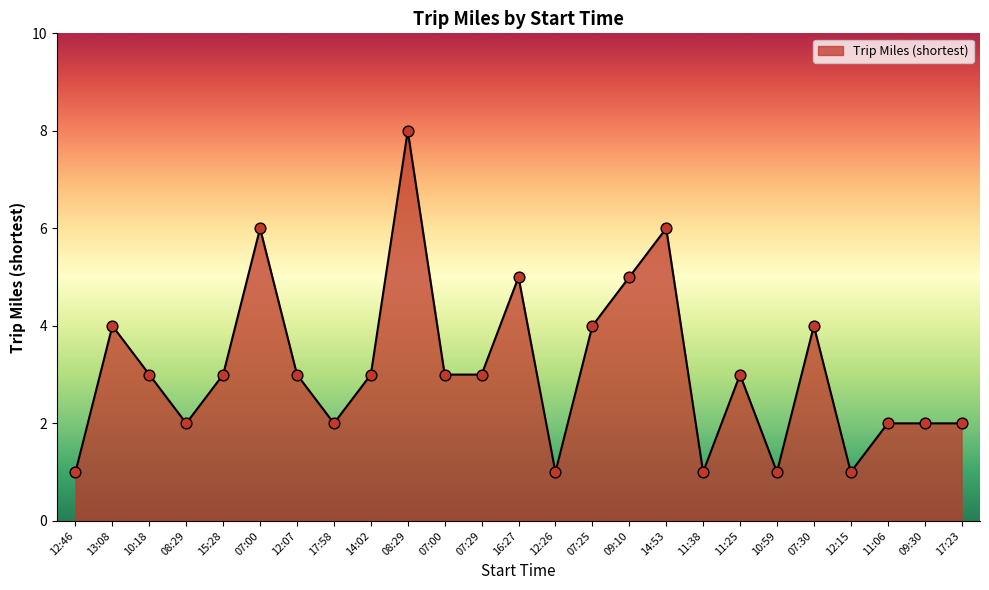

Which has a higher value, 16:27 or 08:29?

08:29